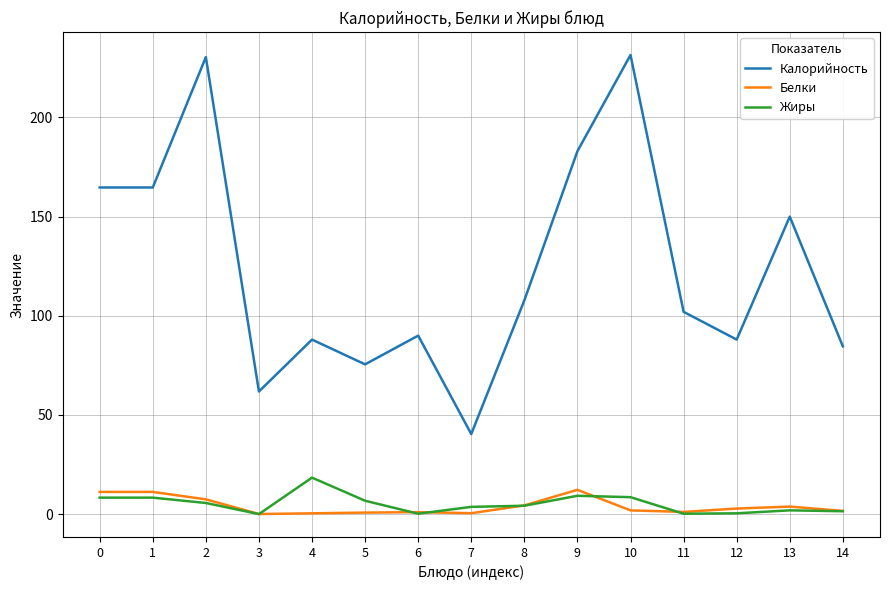

What is the highest value of the Белки series?

12.2